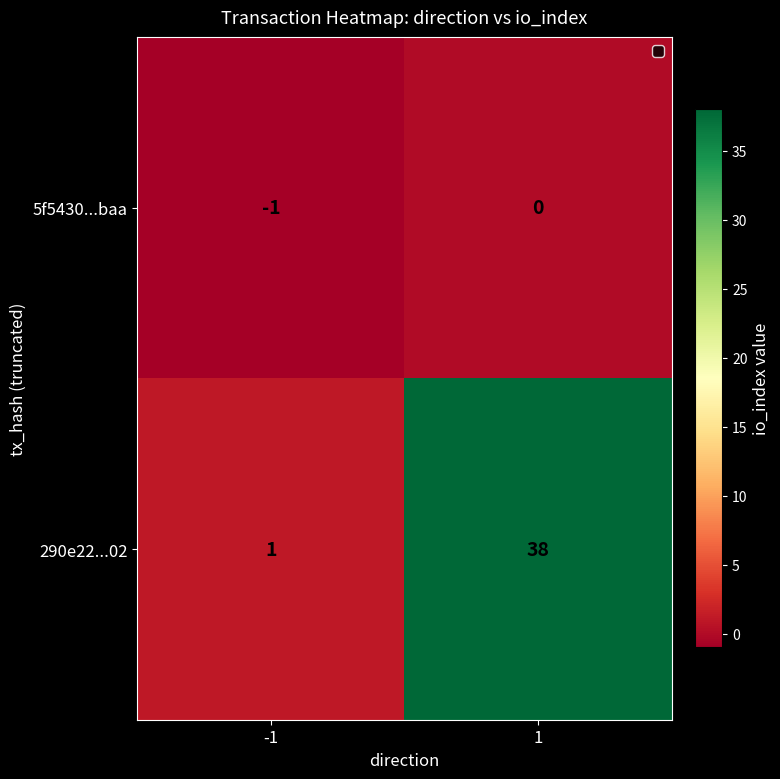

Which series has the widest spread of values?

290e22...02